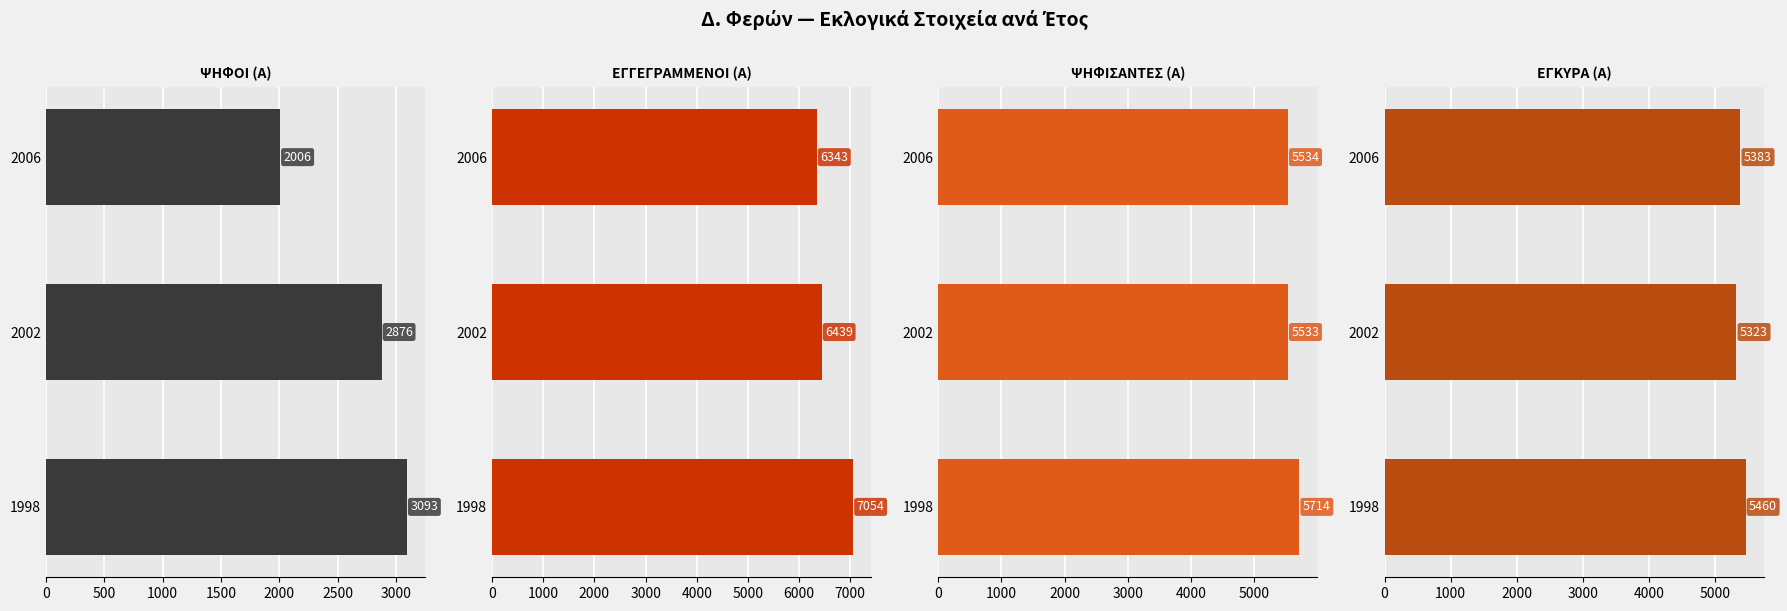

Is the value of ΨΗΦΟΙ (Α) at 1998 greater than the value of ΨΗΦΙΣΑΝΤΕΣ (Α) at 2002?

No